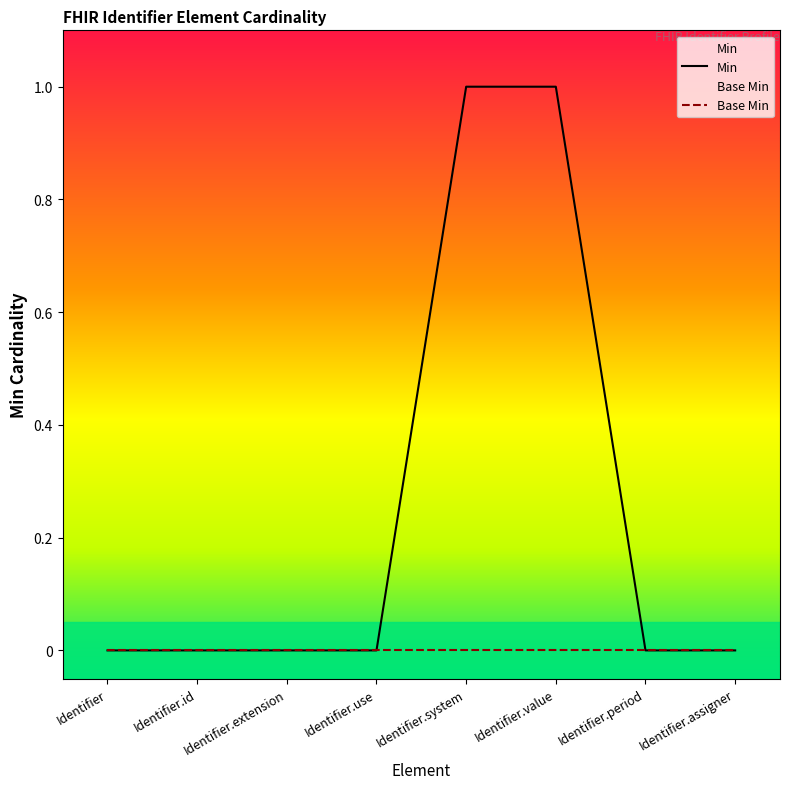

What position from the right is Identifier.extension?

6